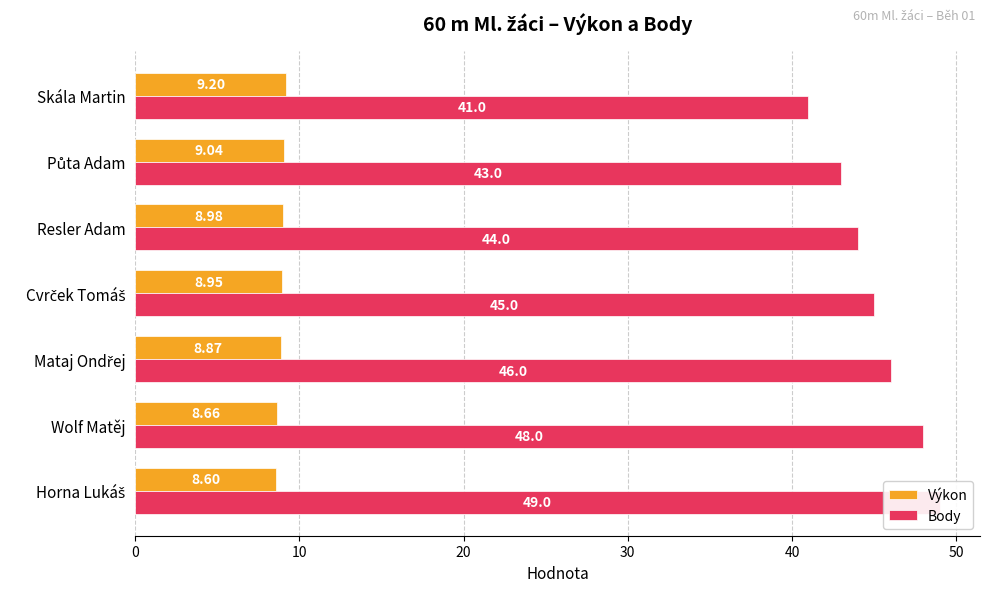

What is the sum of all Body values?

316.0